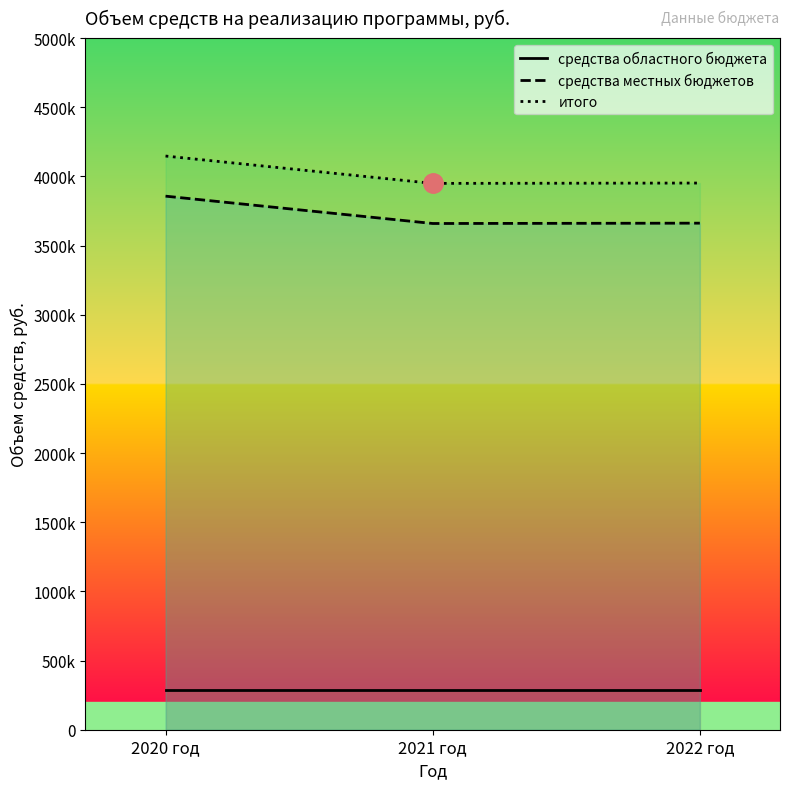

Which series has the widest spread of values?

средства местных бюджетов